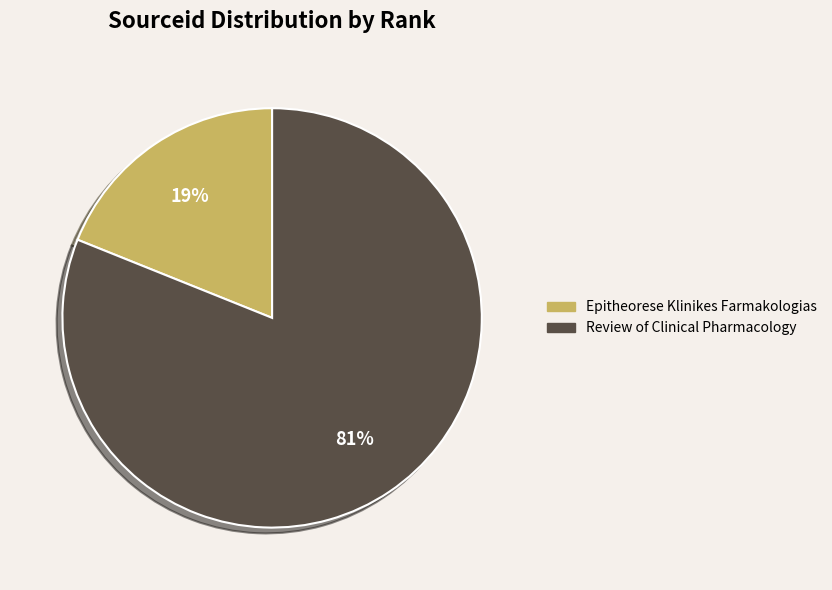

To the nearest percent, what is the combined percentage of Review of Clinical Pharmacology and Epitheorese Klinikes Farmakologias?

100%